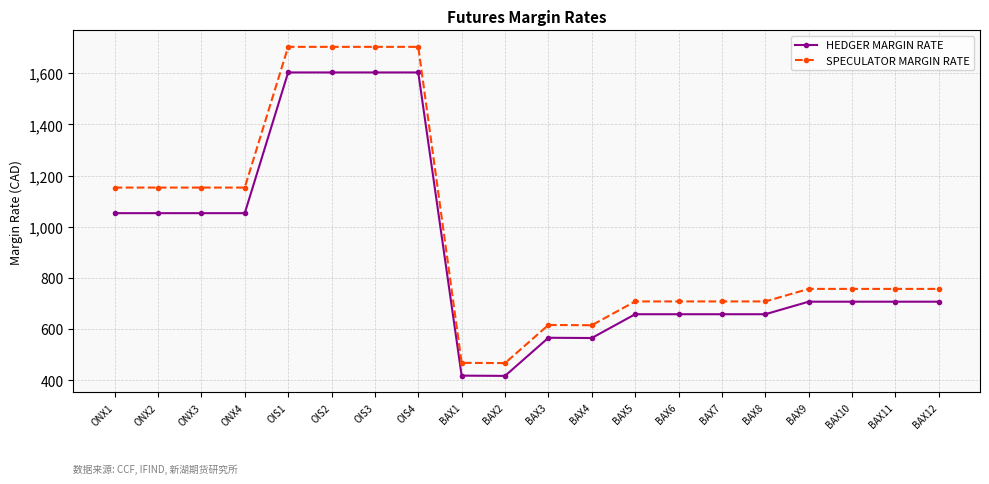

What is the total value across all series at BAX11?

1464